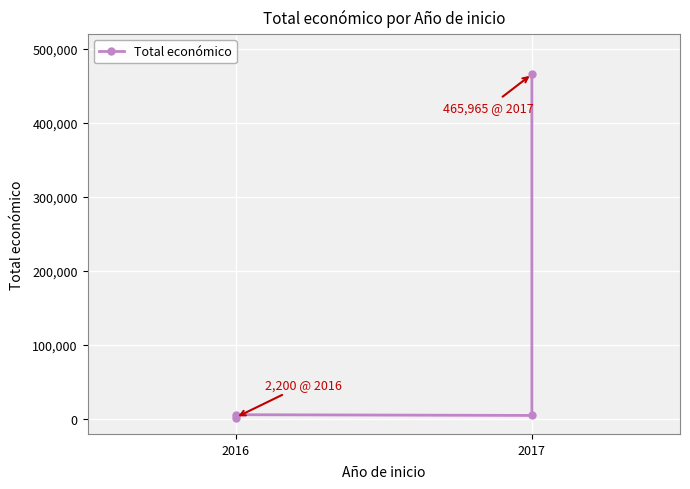

What is the change in value from 2016 to 2017?

+3800